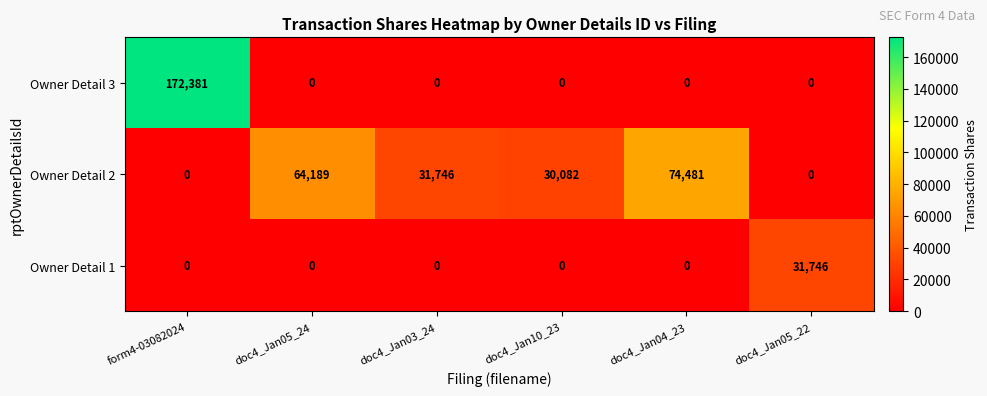

Count the number of data series in this chart.

3